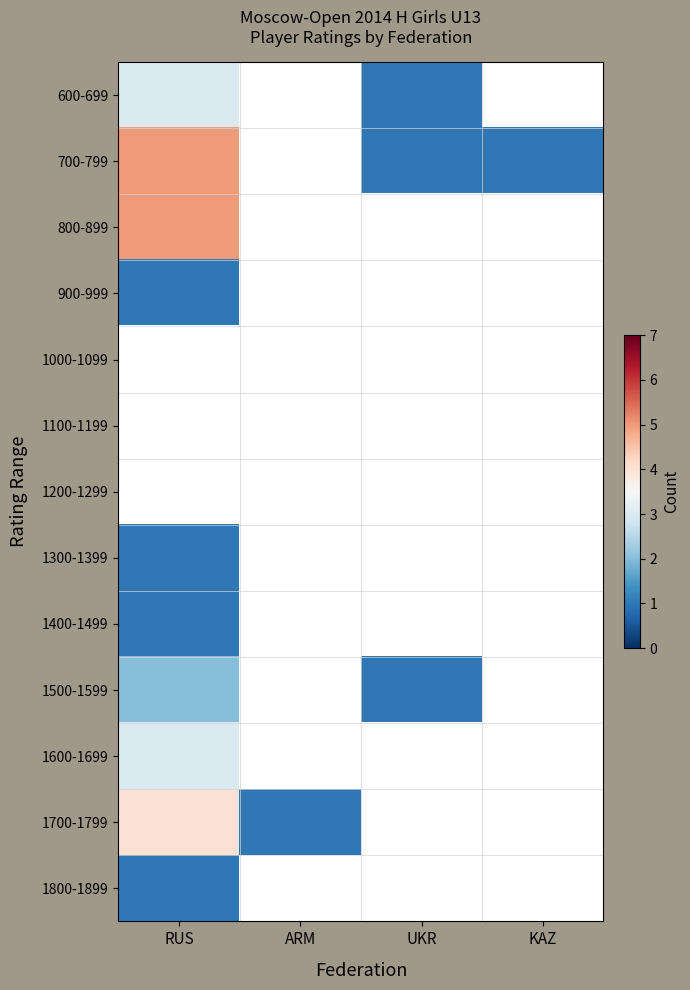

What is the difference between the maximum and minimum values in the 1700-1799 series?

3.0